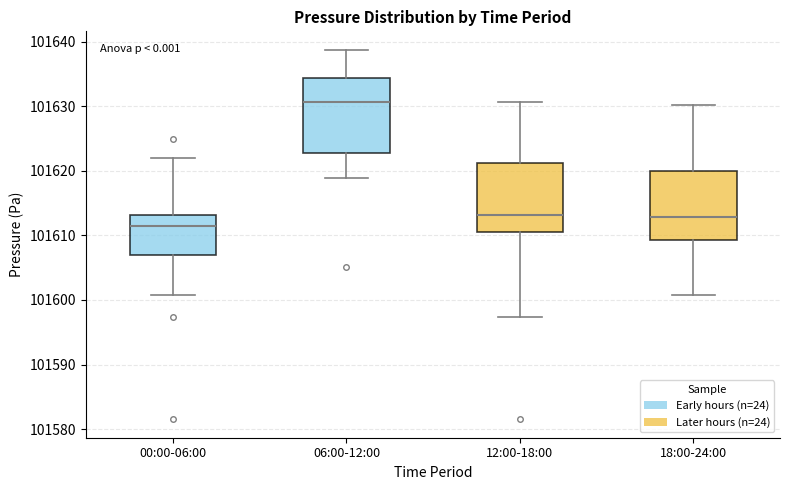

Reading left to right, transcribe this box plot: for each box, give where its median line is, the range the box spans, and where its two whiskers end, as read against the y-axis. The values are not printed on the chart, so give them approximately, as read against the axis.

00:00-06:00: median 101611, box 101607 to 101613, whiskers 101601 to 101622
06:00-12:00: median 101631, box 101623 to 101634, whiskers 101619 to 101639
12:00-18:00: median 101613, box 101610 to 101621, whiskers 101597 to 101631
18:00-24:00: median 101613, box 101609 to 101620, whiskers 101601 to 101630